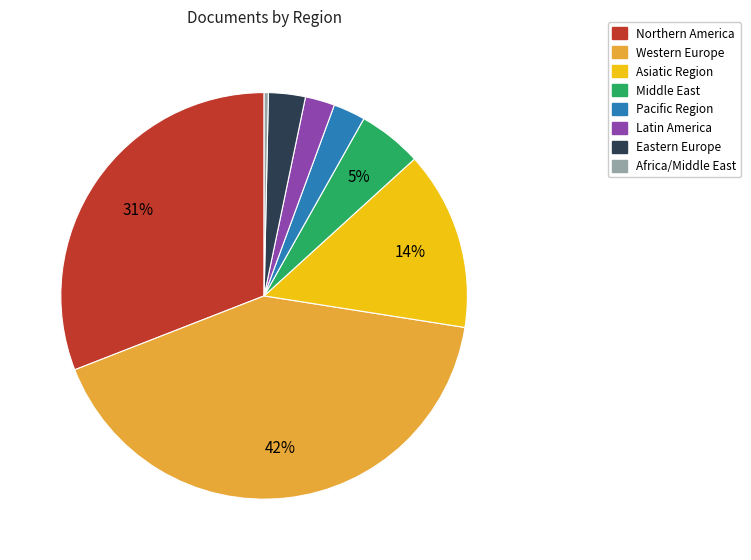

Count the number of slices in the pie.

8